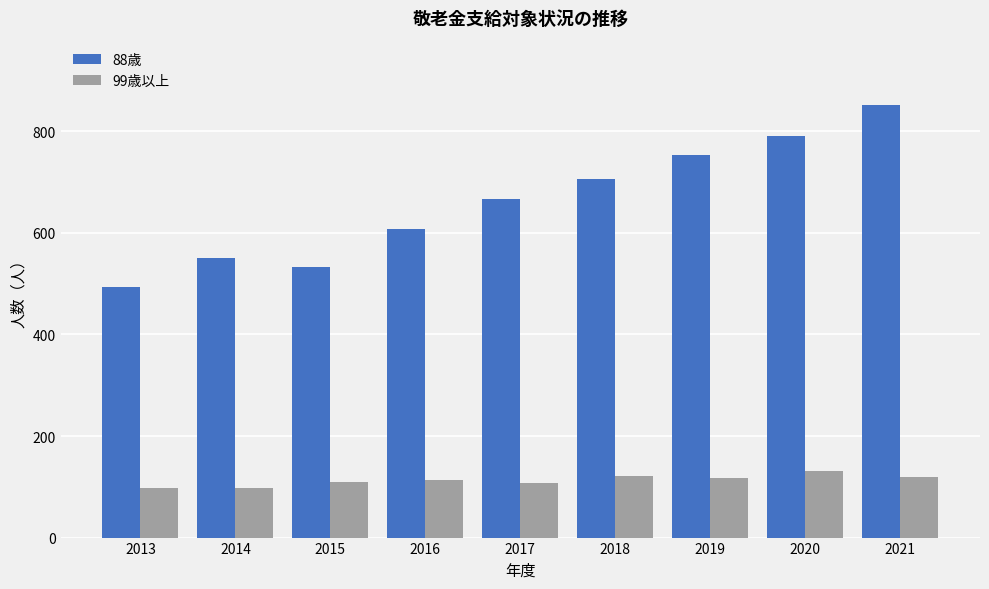

What is the value of the 99歳以上 bar at the 2nd from the left?

98